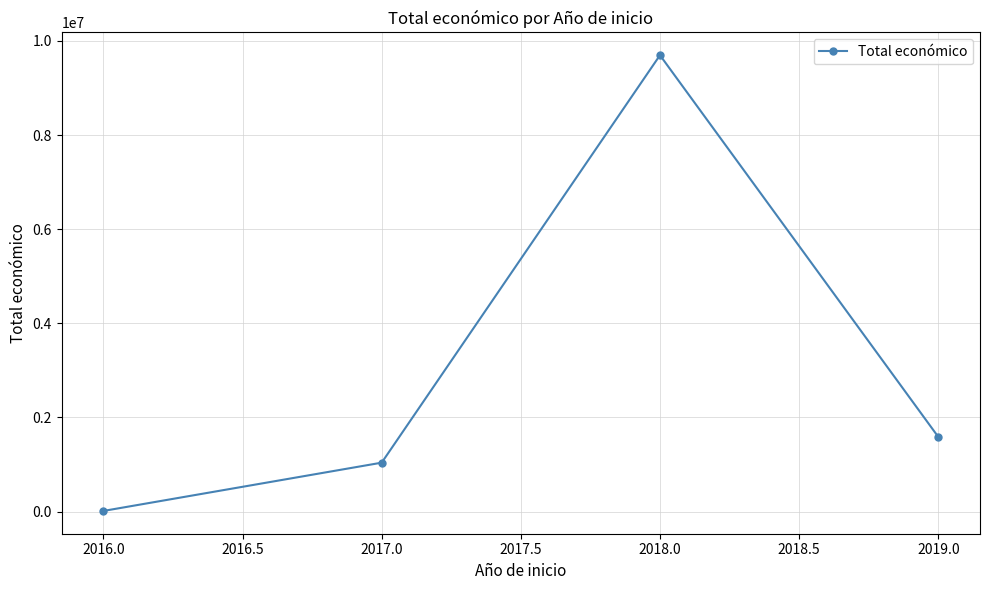

List the labels in order of value, smallest first.

2016.0, 2017.0, 2019.0, 2018.0